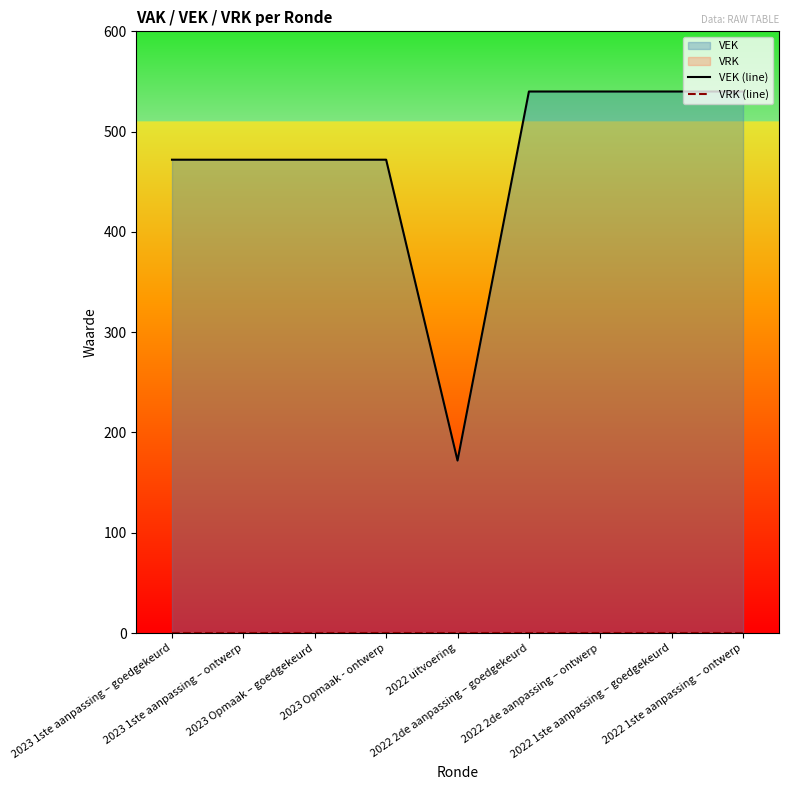

At 2023 Opmaak - ontwerp, list the series in order from largest to smallest.

VEK (line), VRK (line)